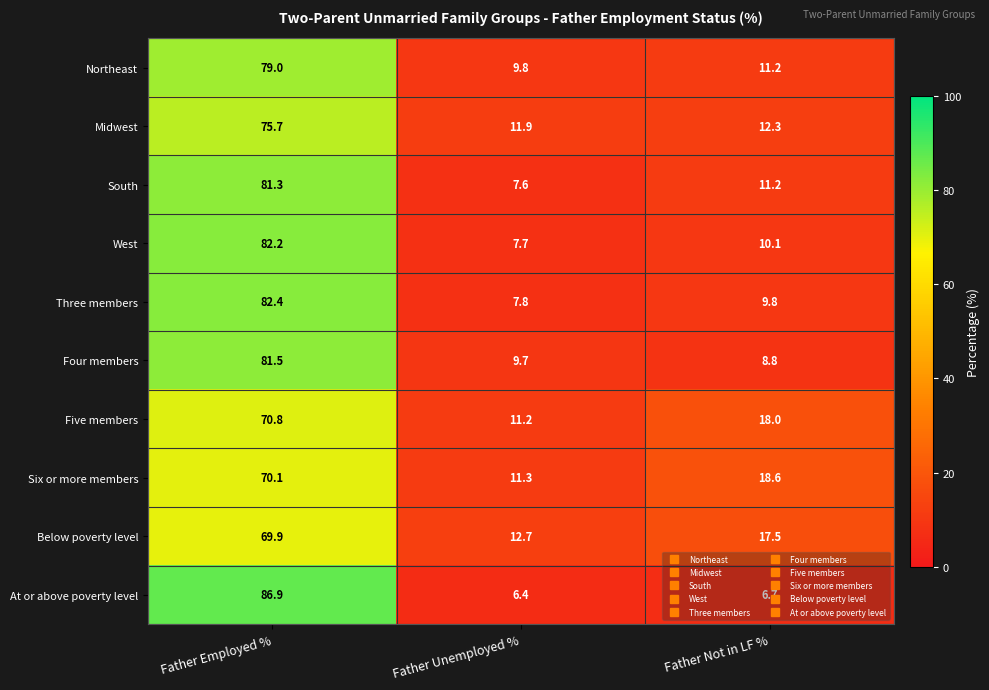

What is the average value of the South series?

33.4